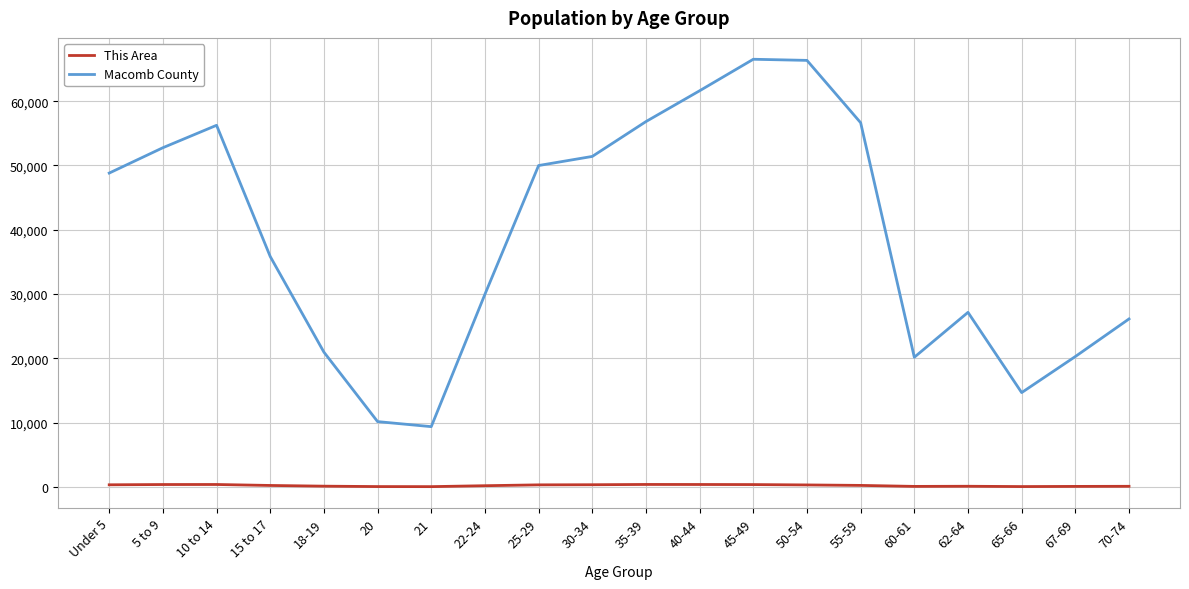

Which series has the largest range (max minus min)?

Macomb County